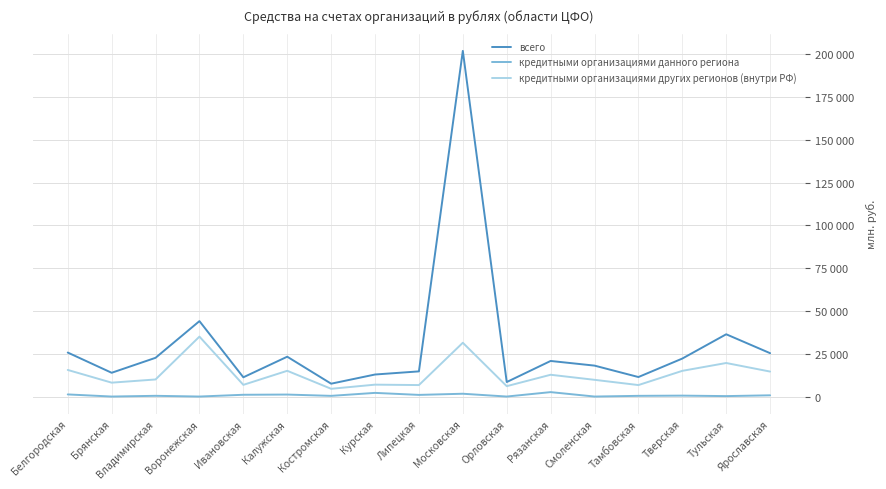

Does the chart have visible grid lines?

Yes